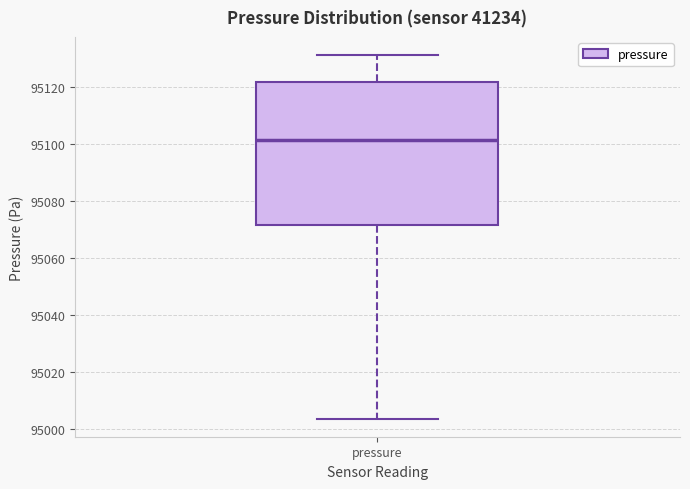

Transcribe this box plot: give where the median line is, the range the box spans, and where the two whiskers end, as read against the y-axis. The values are not printed on the chart, so give them approximately, as read against the axis.

median 95102, box 95072 to 95122, whiskers 95004 to 95132